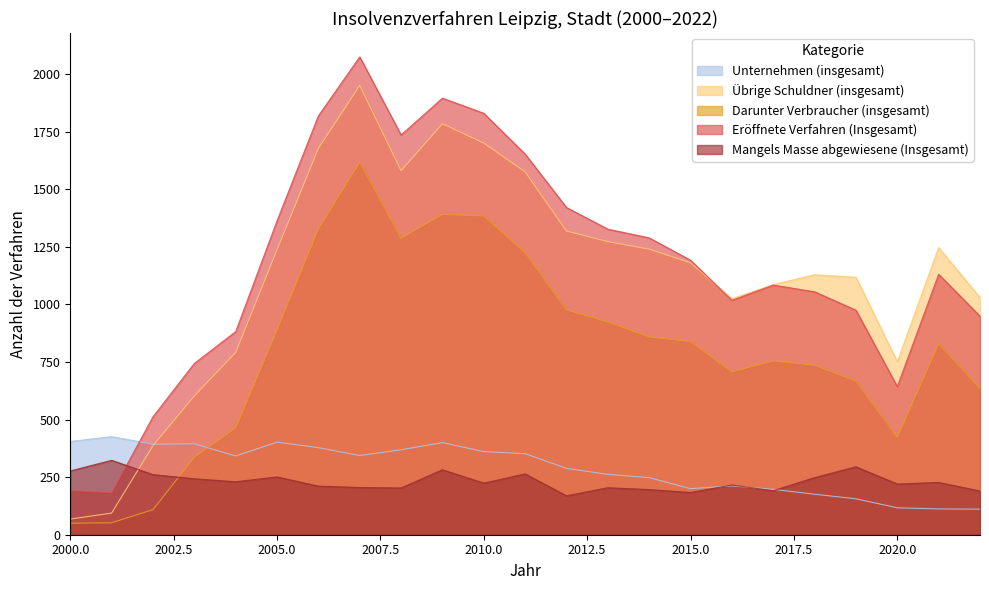

What is the total value across all series at 2003?

2322